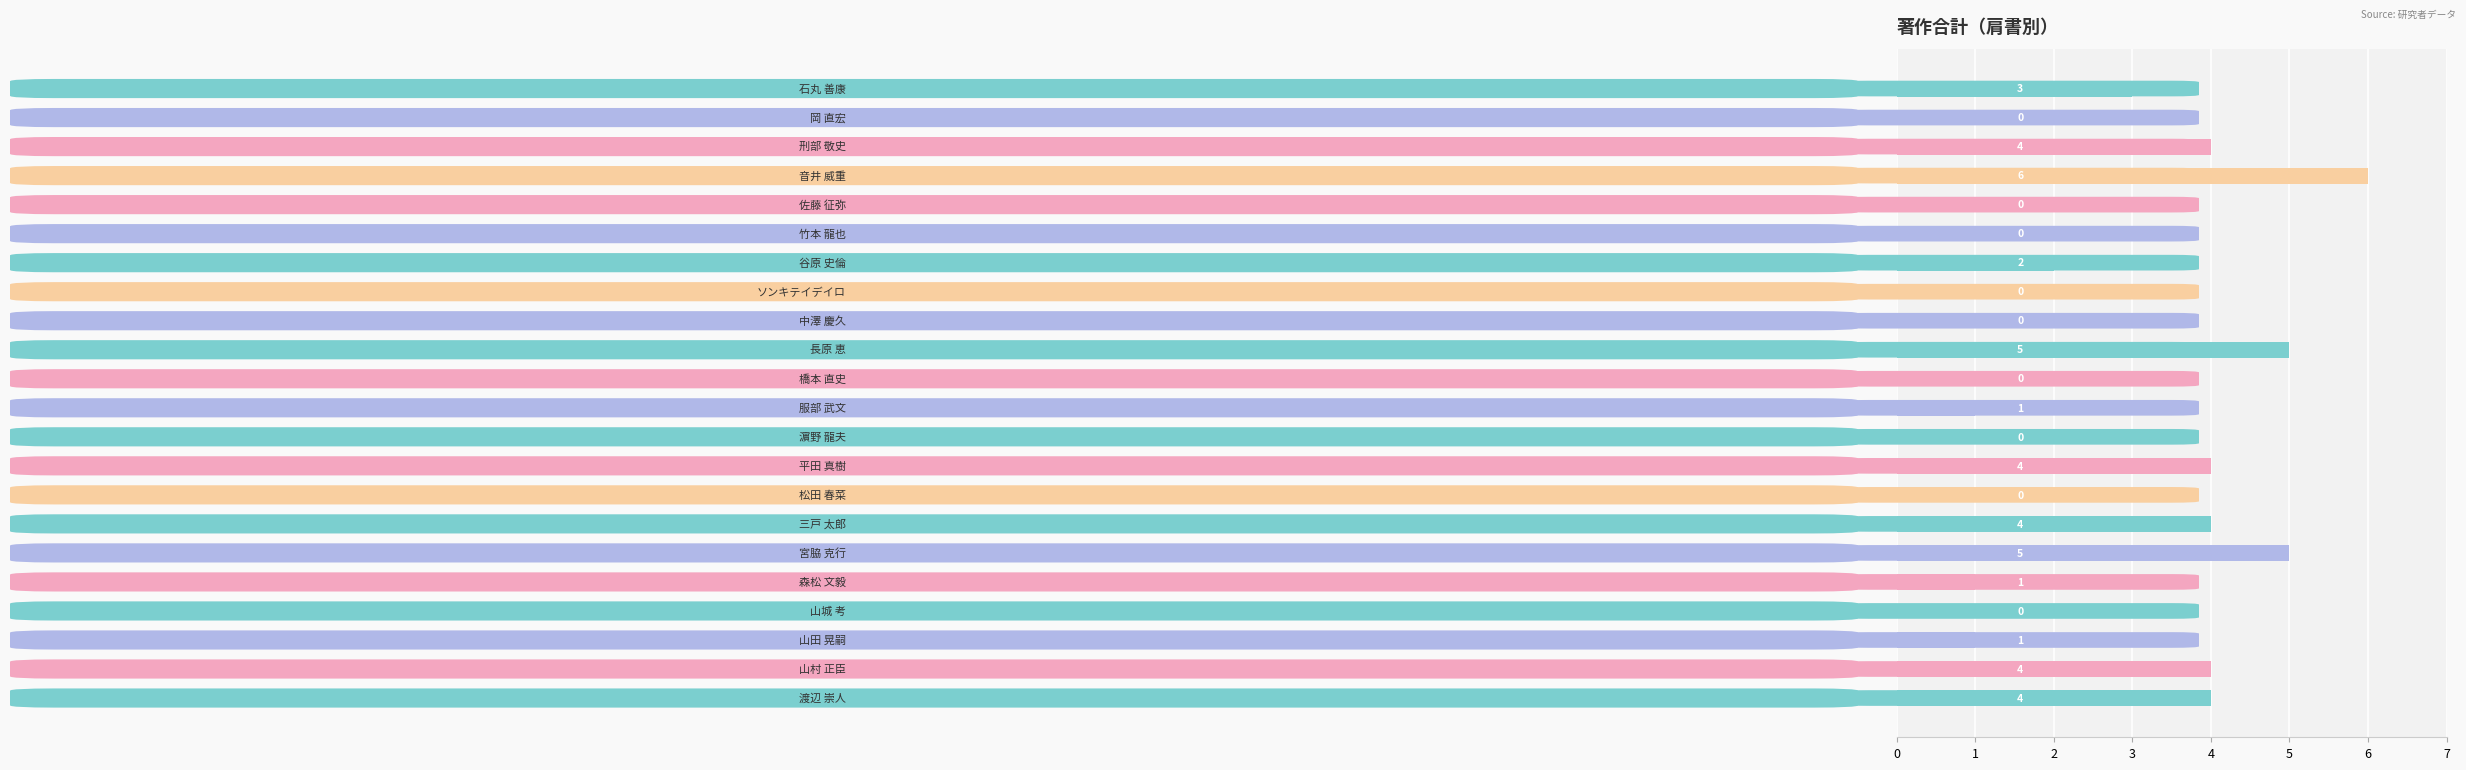

How many distinct data groups are displayed?

1